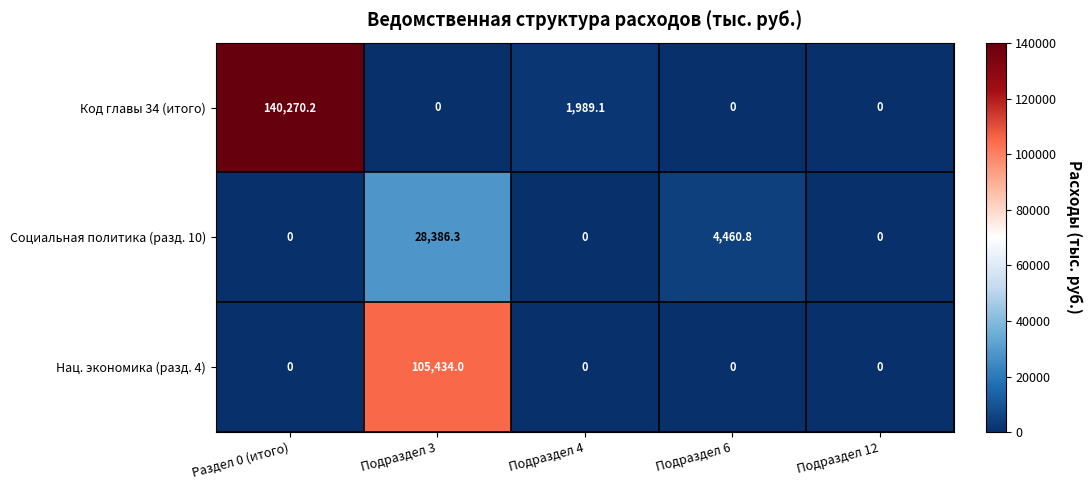

What is the greatest value displayed?

140270.2